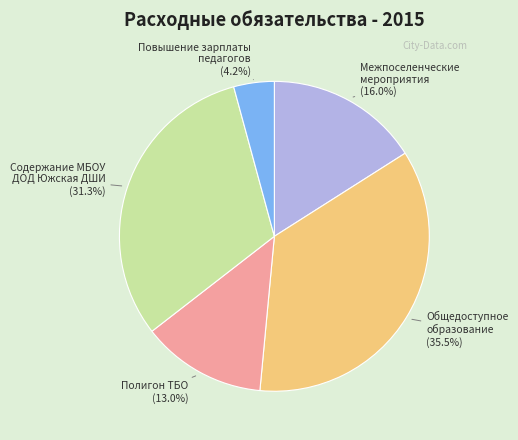

Does any single category account for the majority?

No